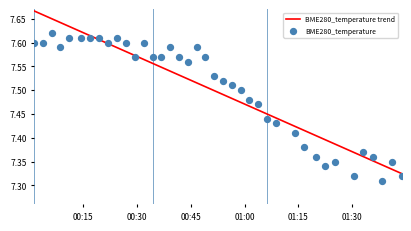

At how many categories does at least one series exceed 7?

39